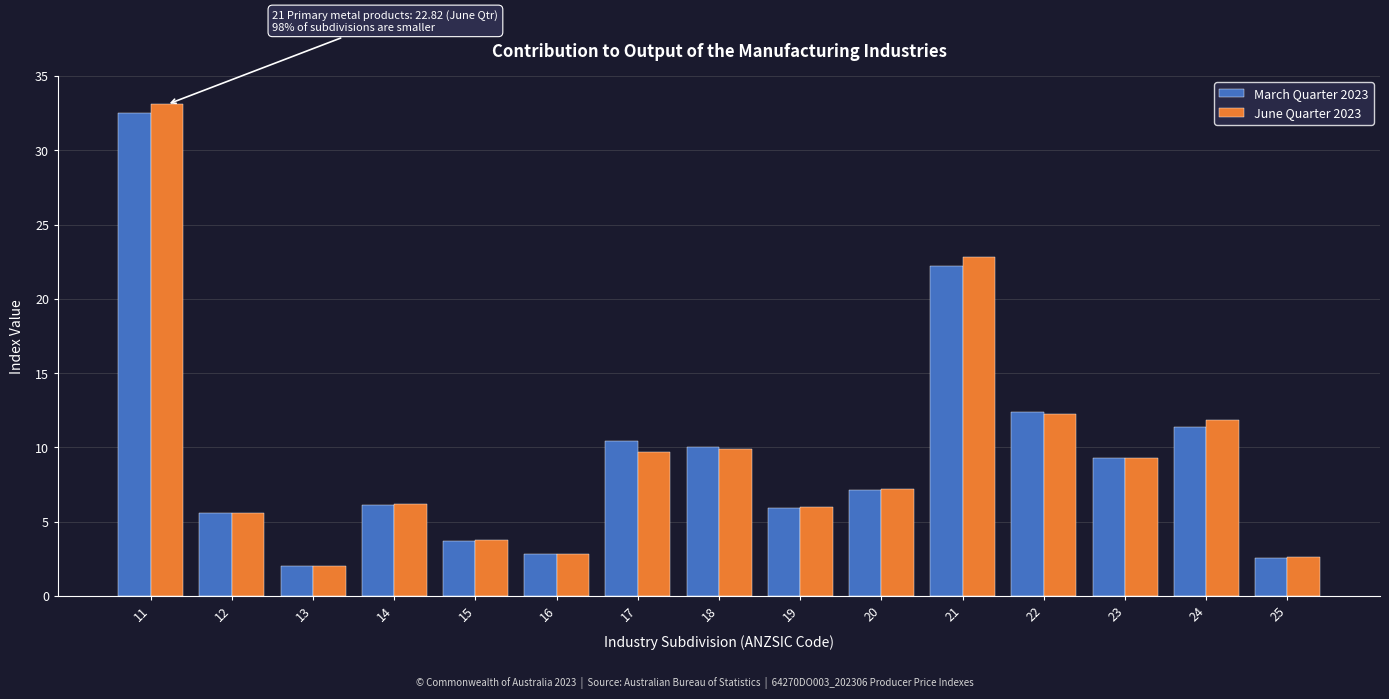

True or false: March Quarter 2023 has a value of 14.1 at 17.

False